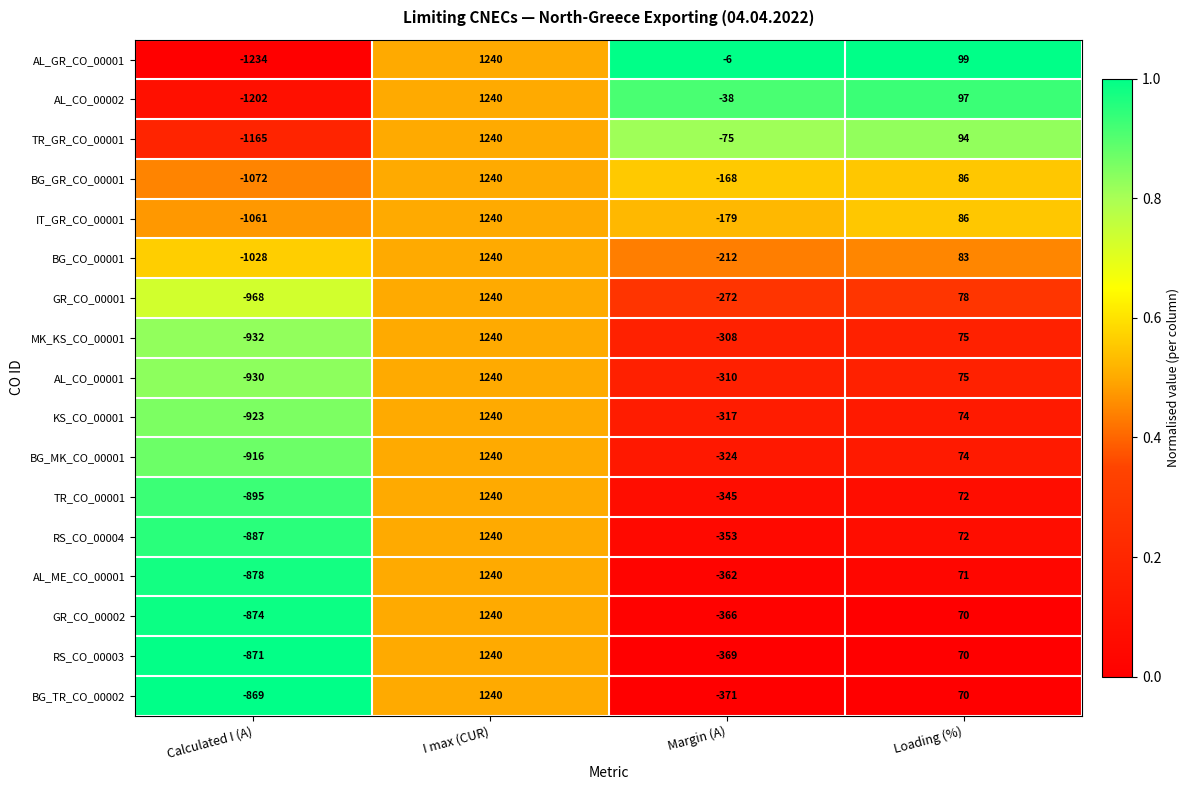

Which series has the largest total across all categories?

AL_GR_CO_00001